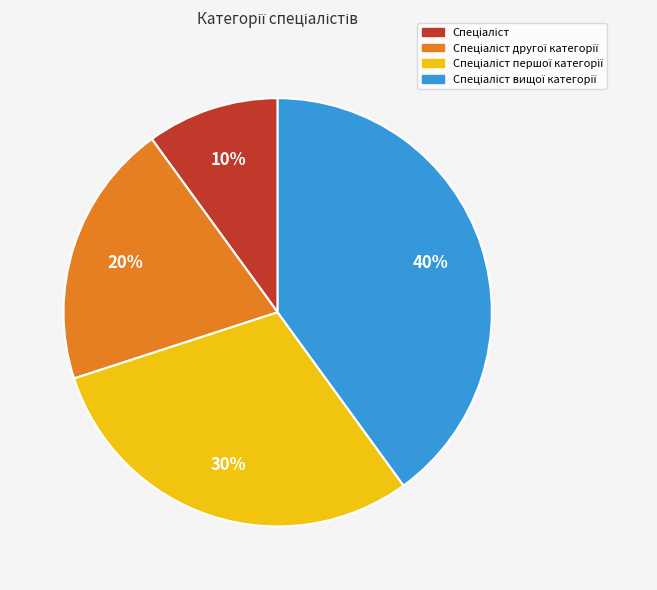

To the nearest percent, what is the average slice percentage?

25%